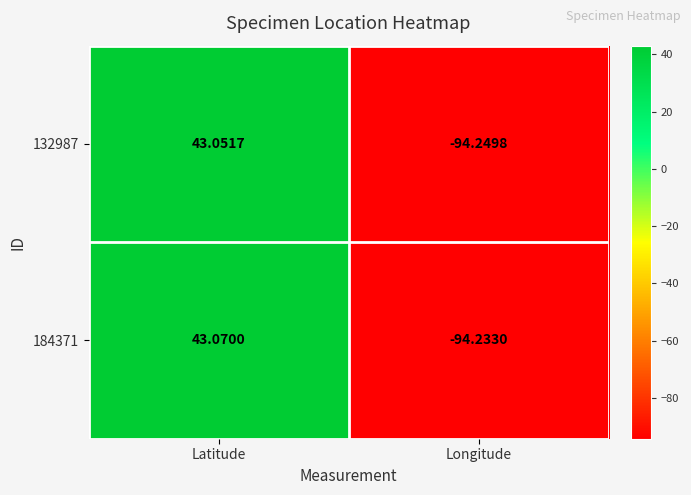

Which label corresponds to the smallest value in the chart?

Longitude